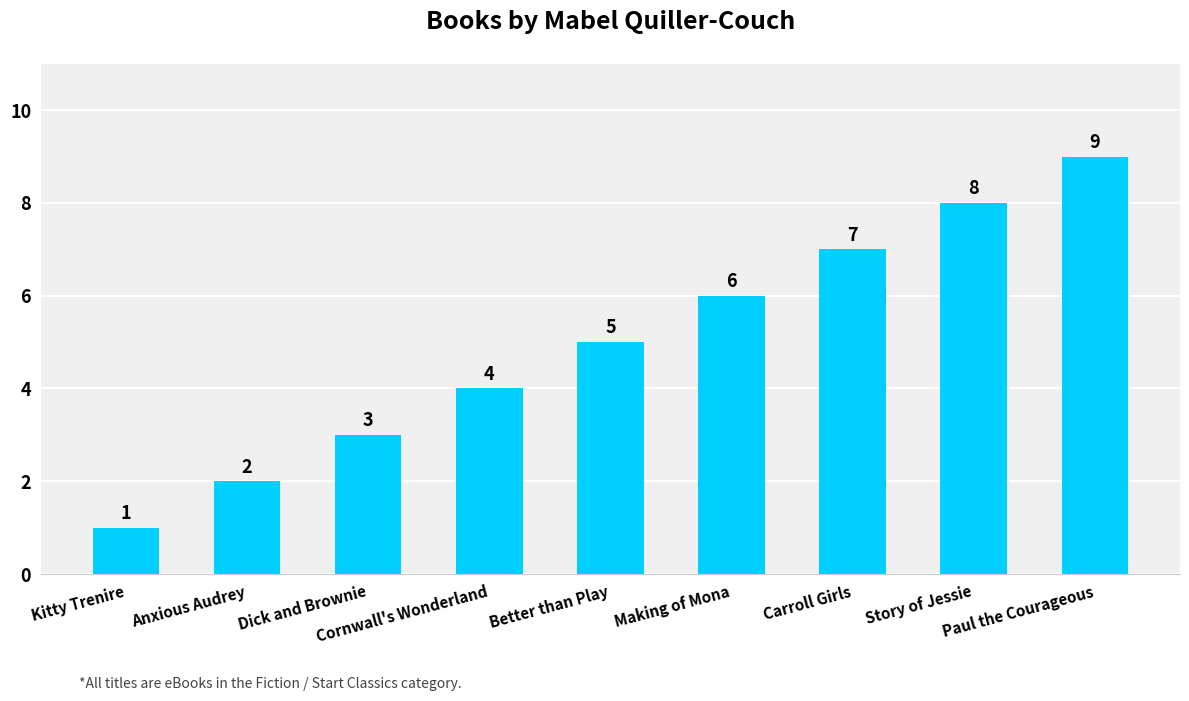

The chart shows a value of 4 at Making of Mona. True or false?

False